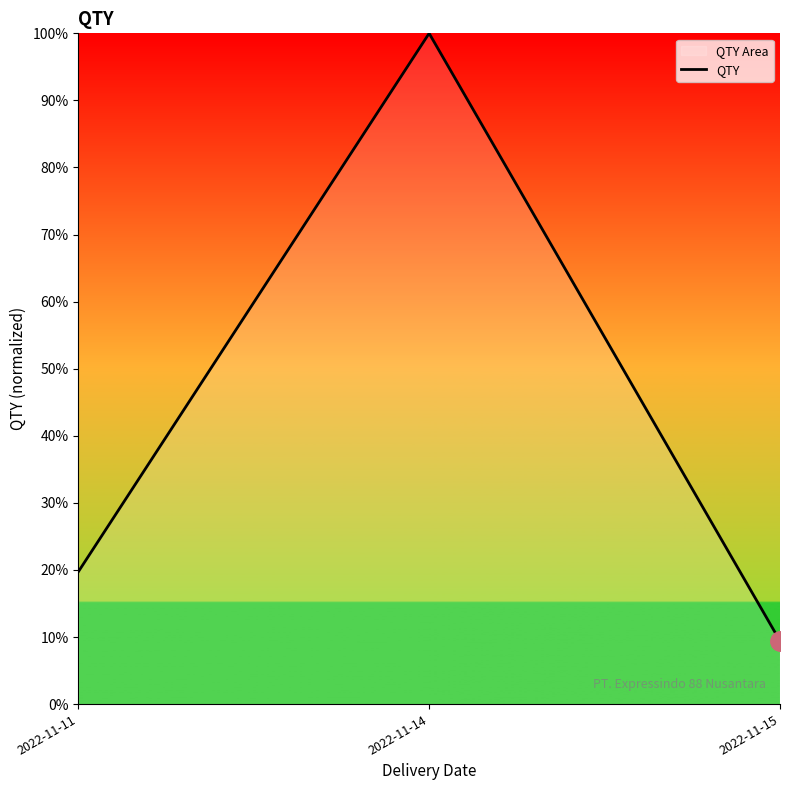

What is the change in value from 2022-11-14 to 2022-11-15?

-90.6